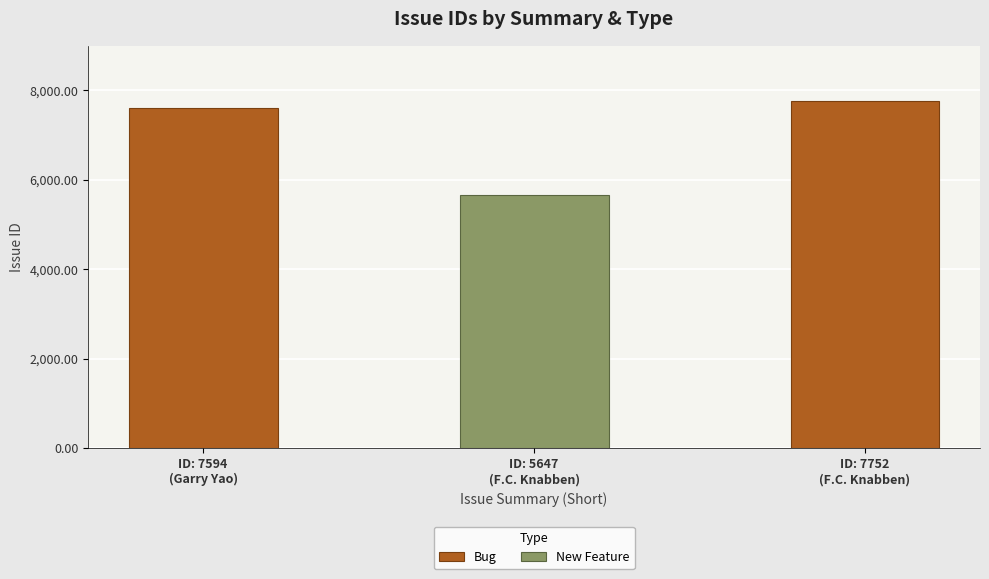

What is the average value of the Bug series?

7673